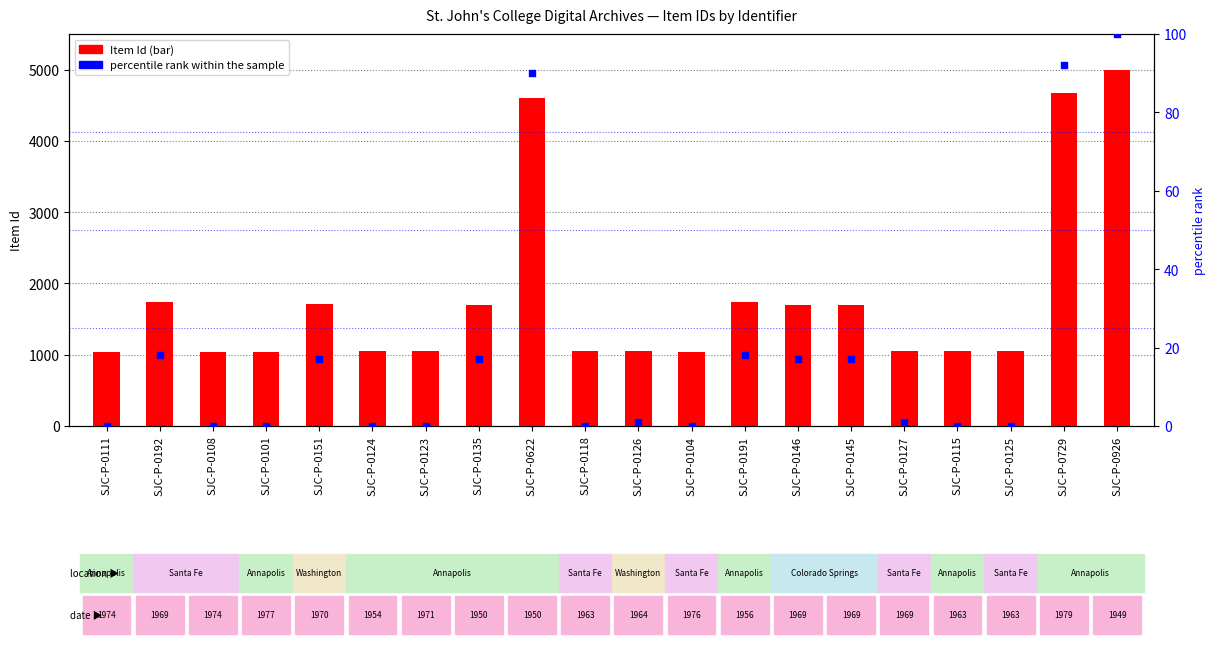

At how many categories does at least one series exceed 3517?

3